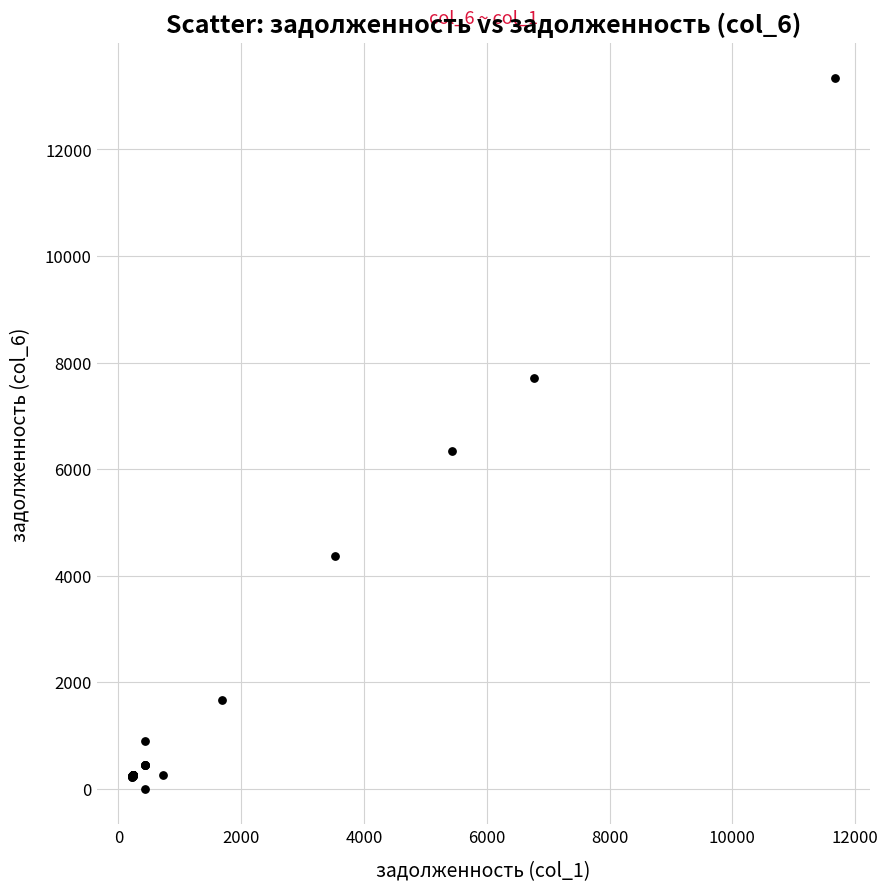

What Y value in the scatter plot is closest to 6666?

6335.6